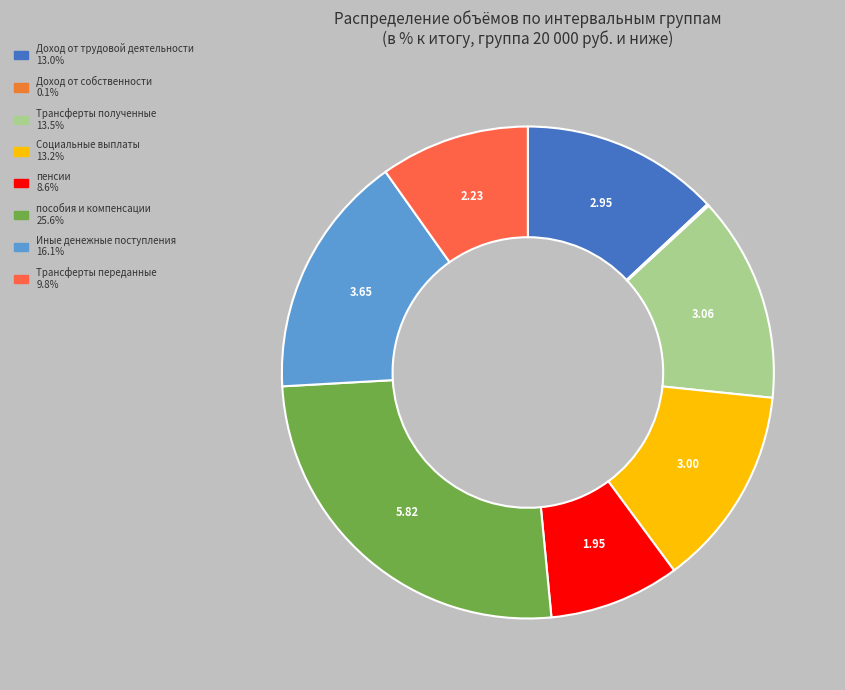

Do Социальные выплаты and Трансферты полученные together represent more than half of the pie?

No